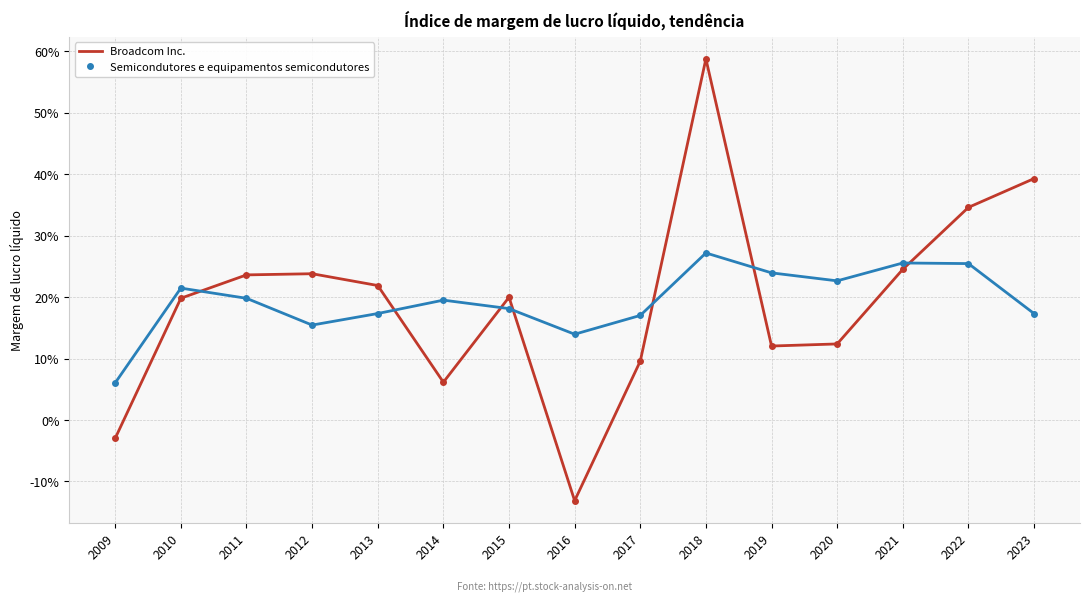

Does the chart have visible grid lines?

Yes